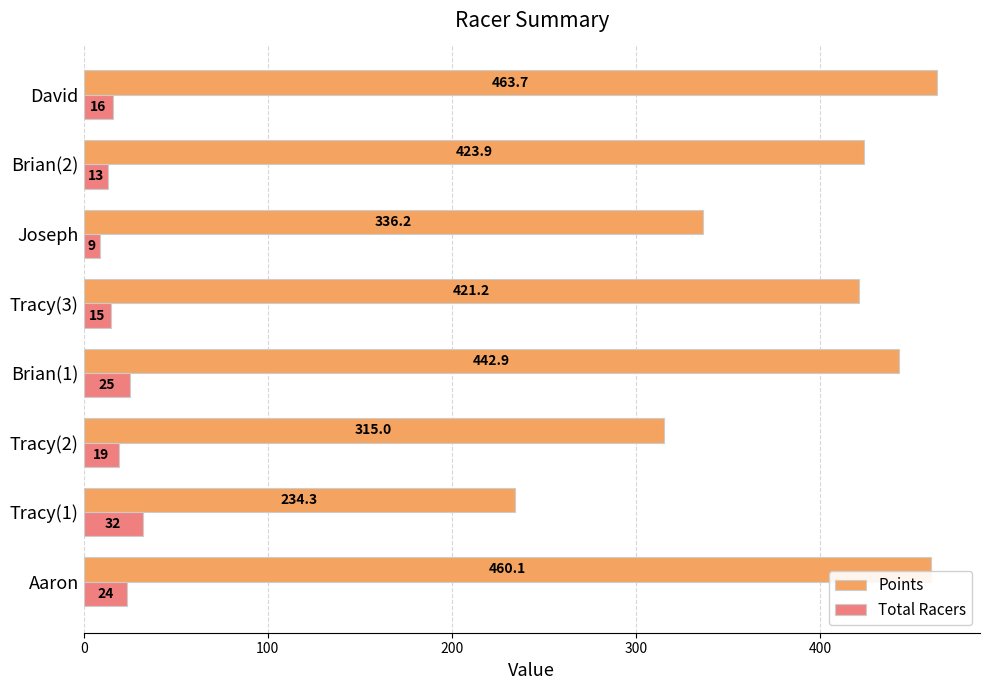

What is the difference between the Total Racers values at Brian(1) and Joseph?

16.0